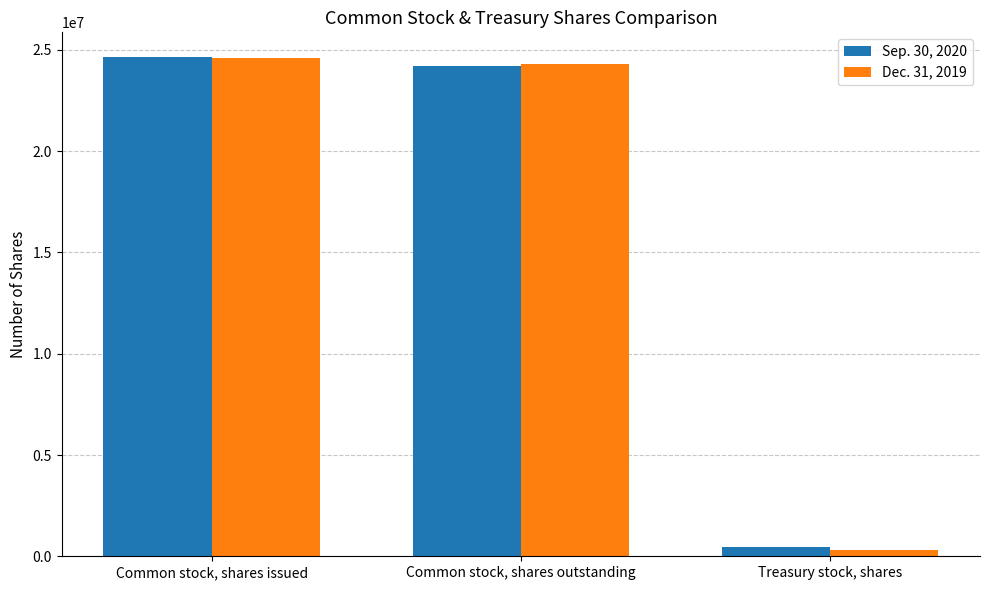

How many values in the Sep. 30, 2020 series are below 24192157?

1